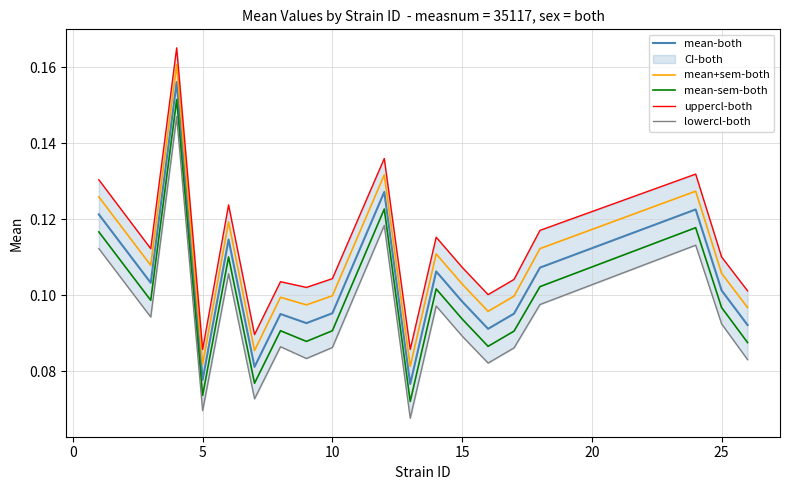

True or false: mean-sem-both and mean-both cross at least once.

False